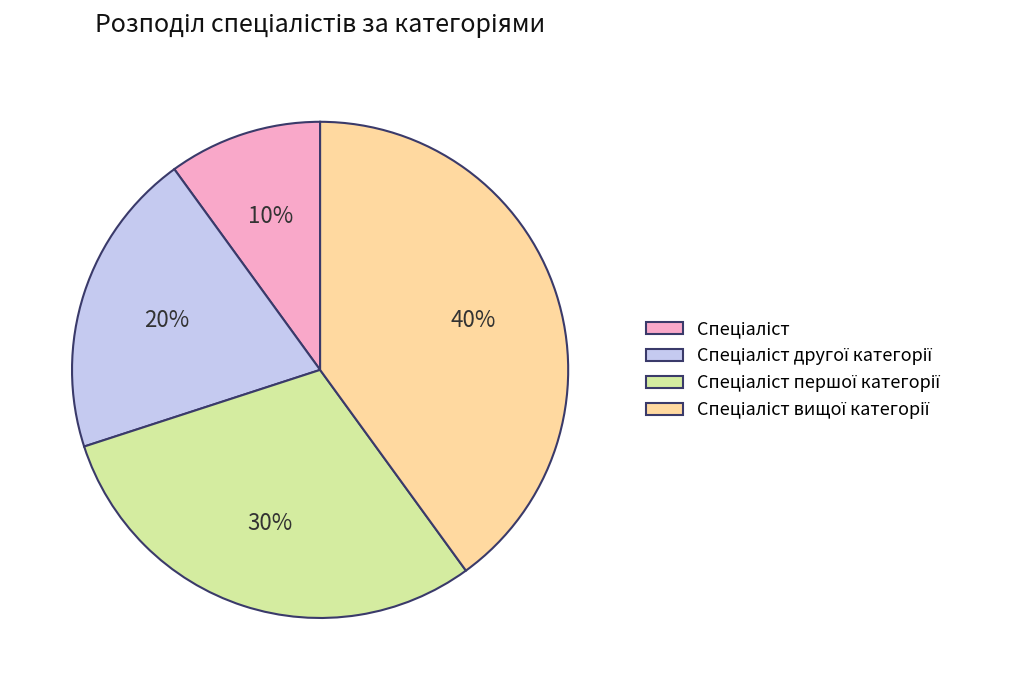

To the nearest percent, what is the average slice percentage?

25%